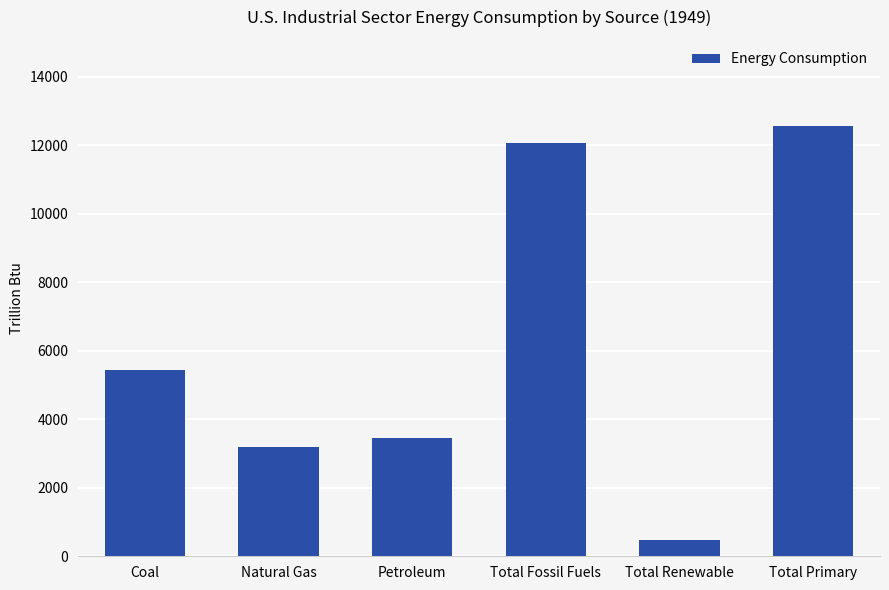

How many bars are there in total?

6